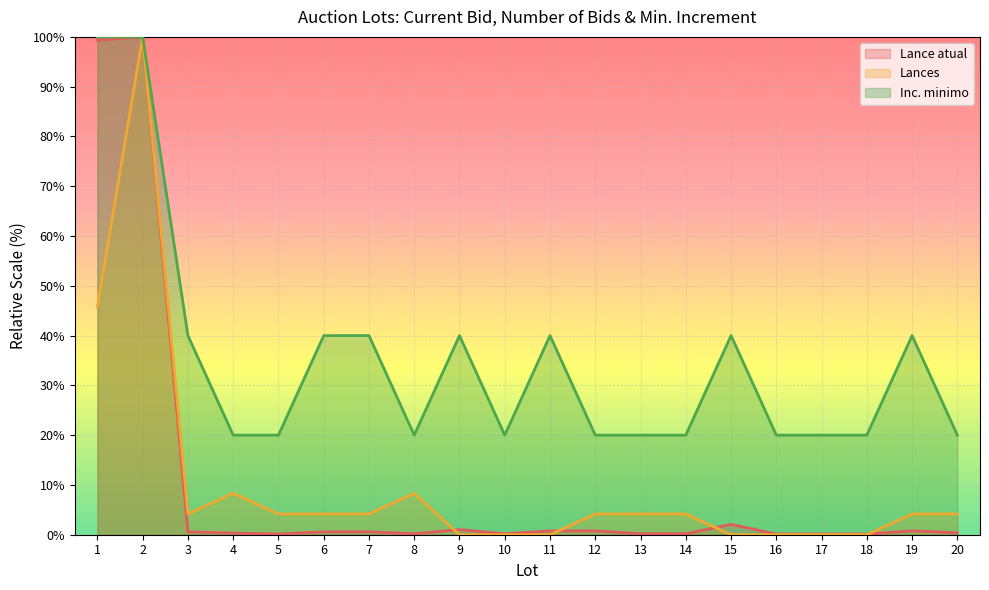

At which category is the sum across all series the highest?

2